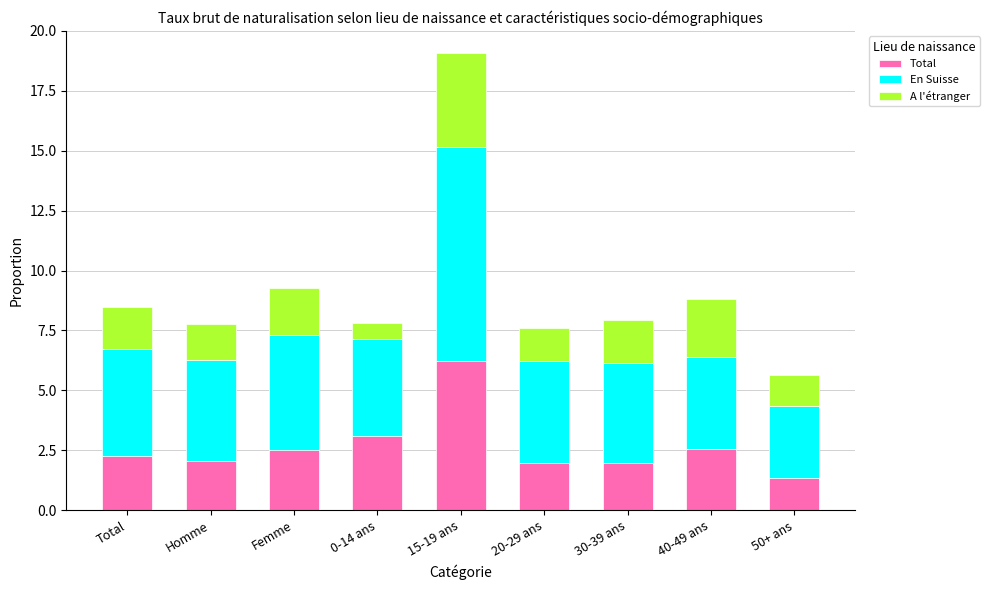

How many series are shown in this chart?

3